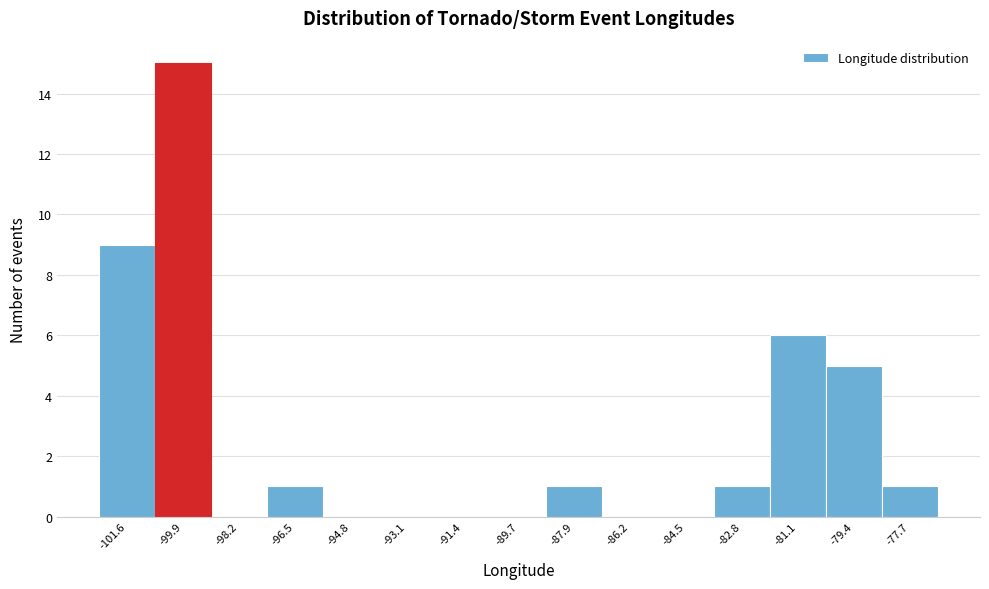

How tall is the bar that spans -100.8 to -99.0 on the x-axis? Neither the bar edges nor the heights are printed on the chart, so give them approximately, as read against the axes.

15